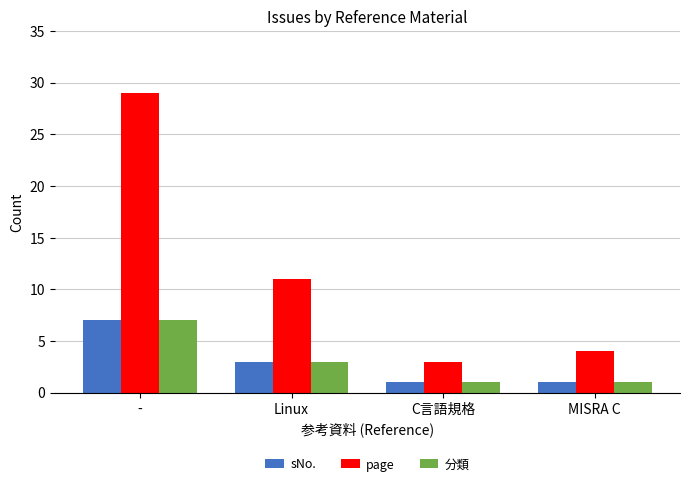

How many data points does each series have?

4